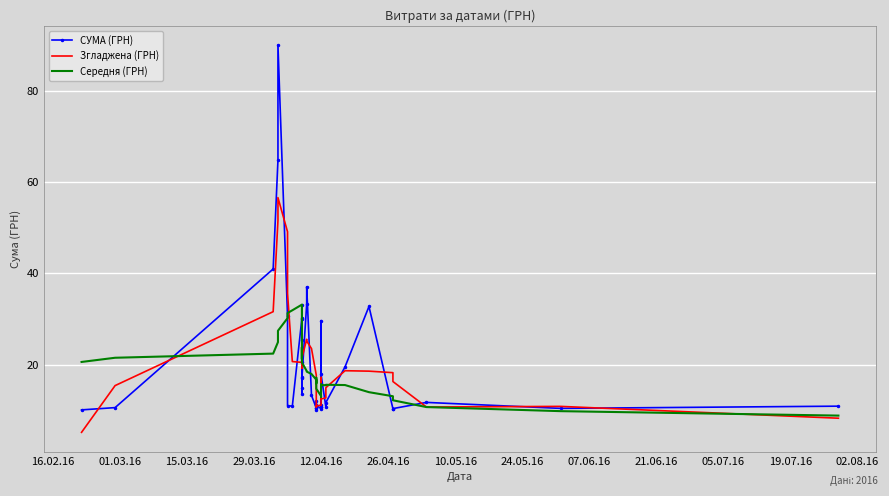

True or false: Згладжена (ГРН) and Середня (ГРН) cross at least once.

True